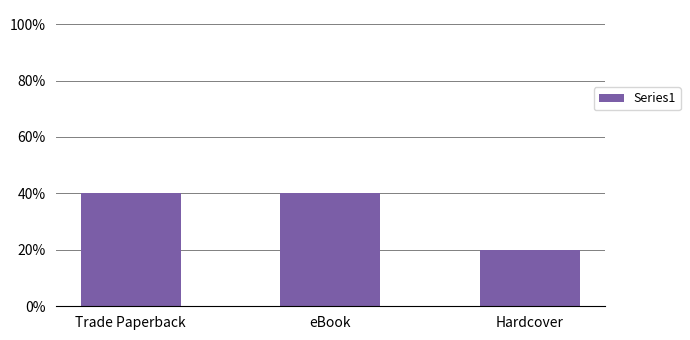

Rank the categories by value from highest to lowest.

Trade Paperback, eBook, Hardcover